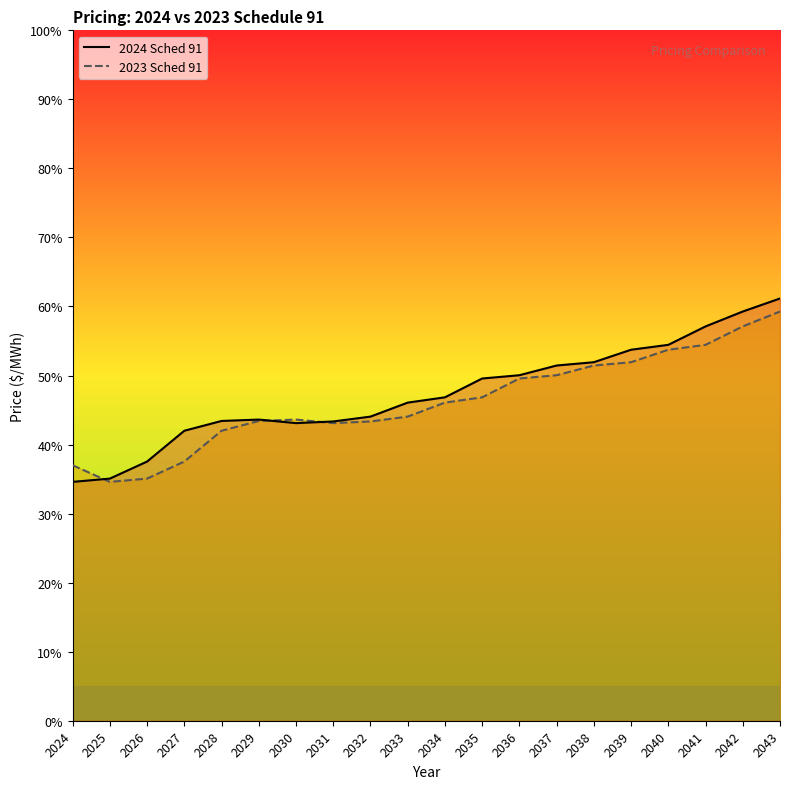

At which category is the sum across all series the highest?

2043